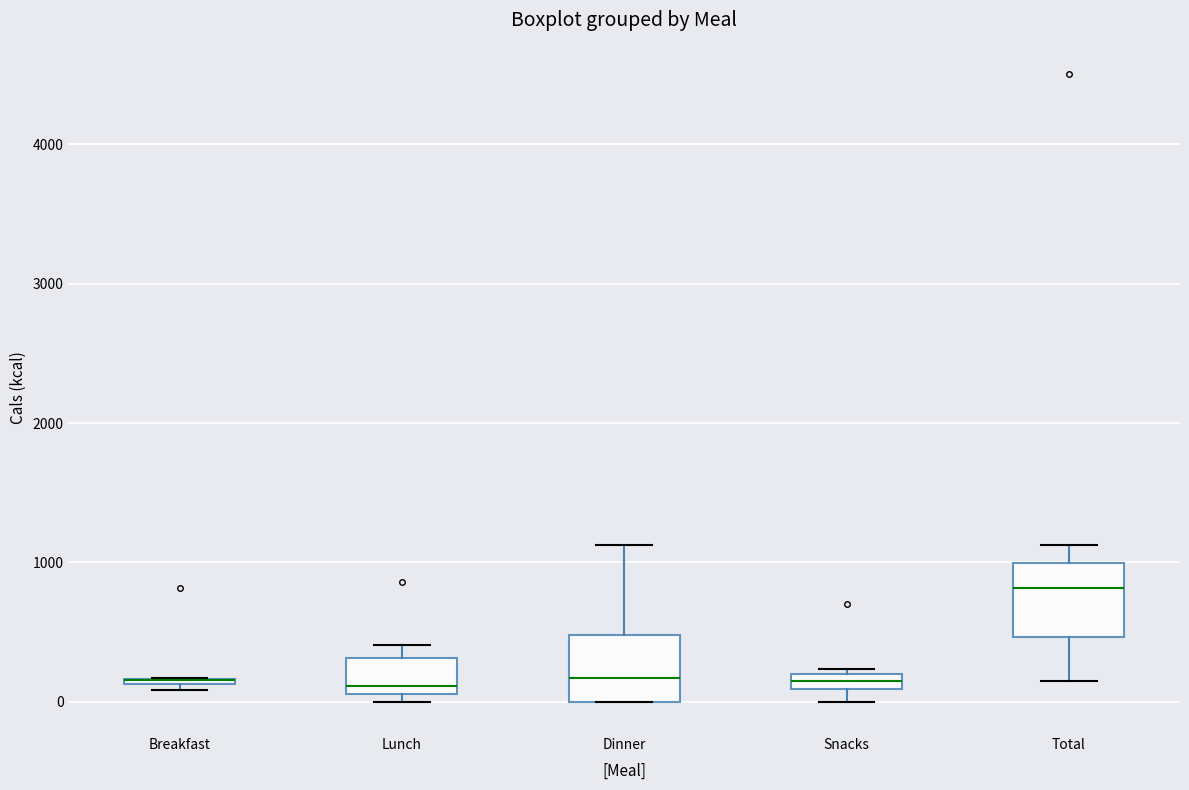

Where is the upper edge of the box for Snacks on the y-axis? The values are not printed on the chart, so give them approximately, as read against the axis.

200